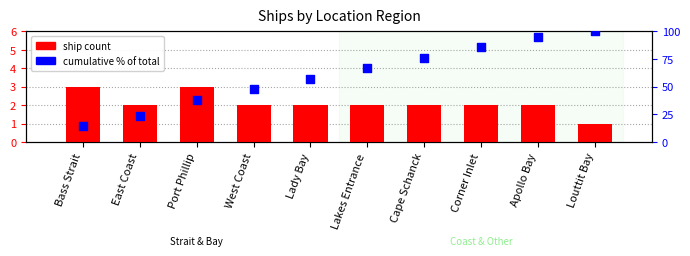

Which series has the widest spread of Y values?

cumulative % of total